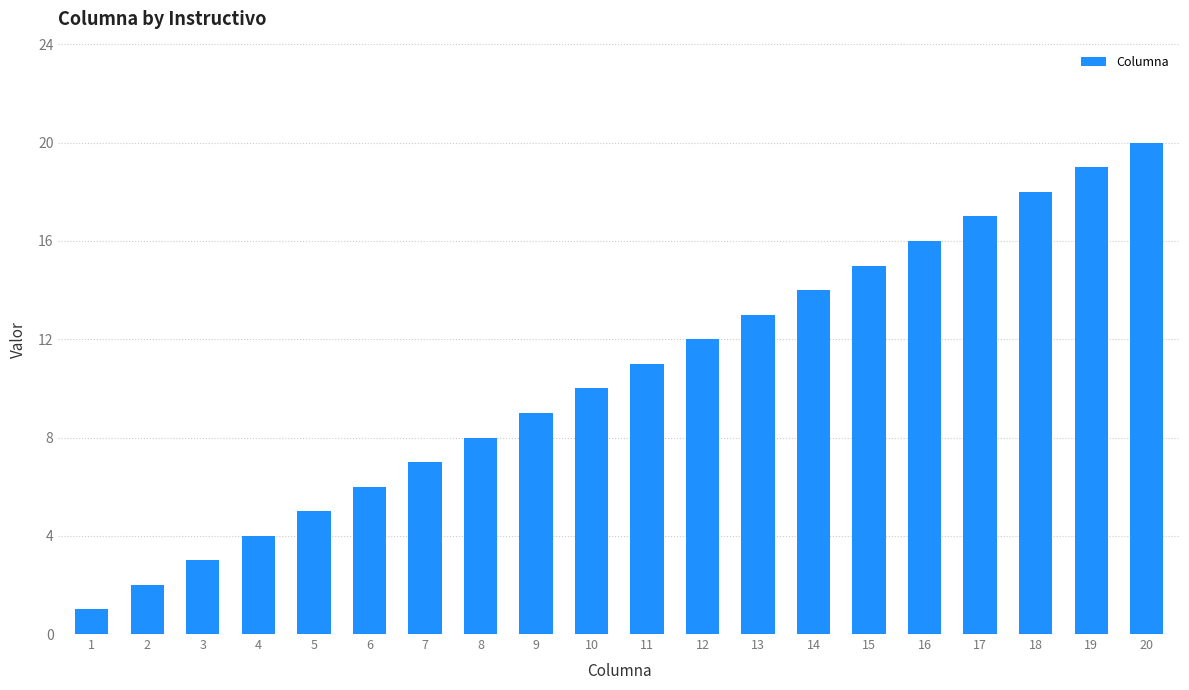

How many bars are there in total?

20